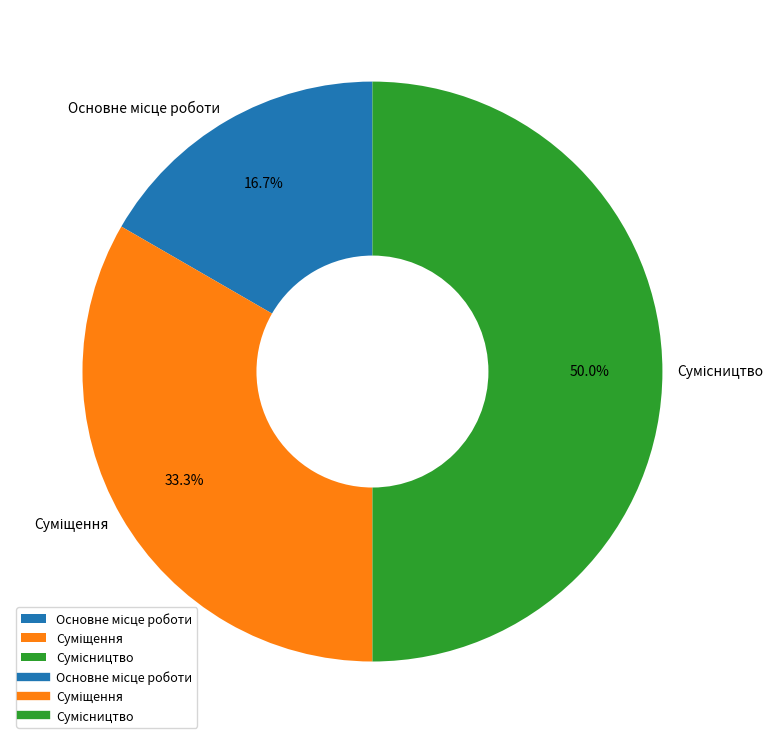

To the nearest percent, what is the average slice percentage?

33%